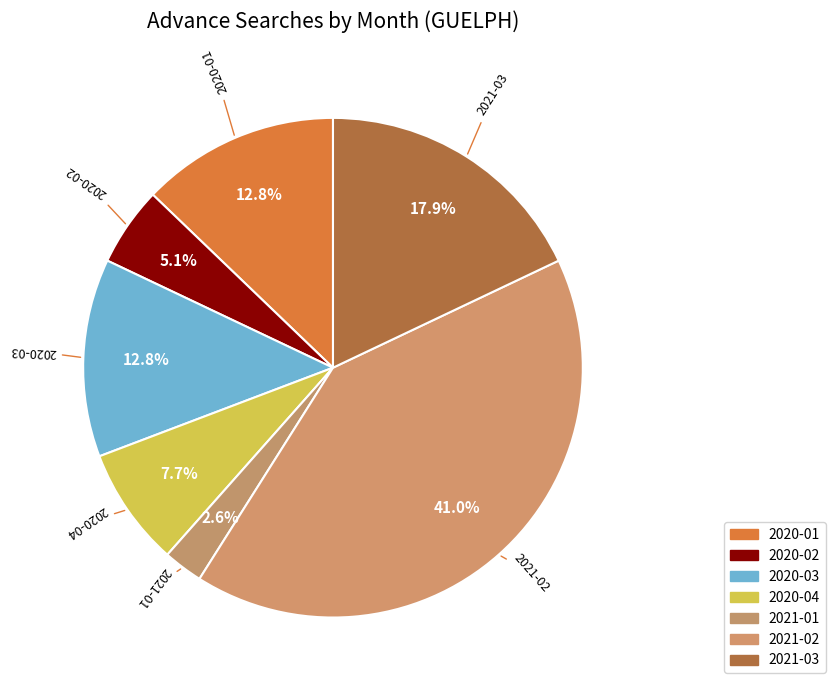

Count the number of slices in the pie.

7